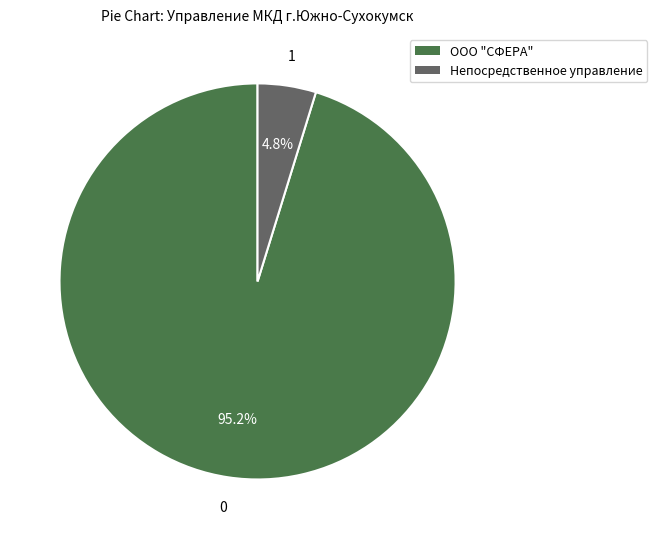

What percentage is the Непосредственное управление slice, to the nearest percent?

5%